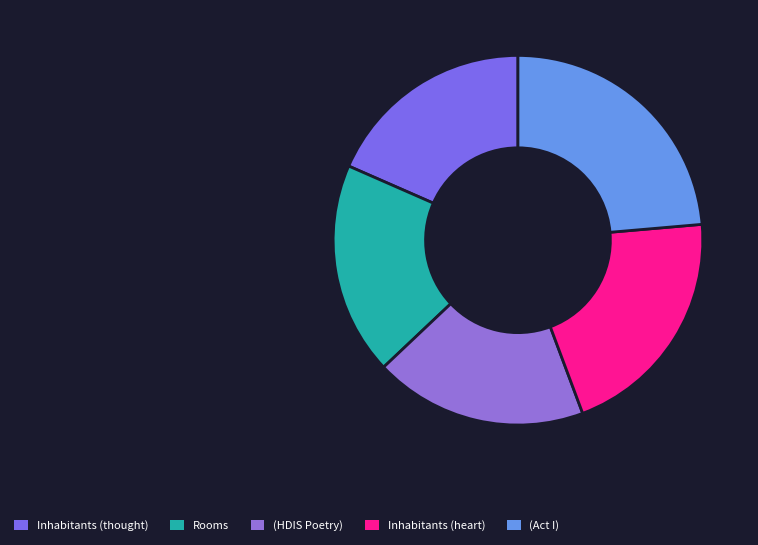

The Inhabitants (heart) slice represents 21% of the pie. True or false?

True